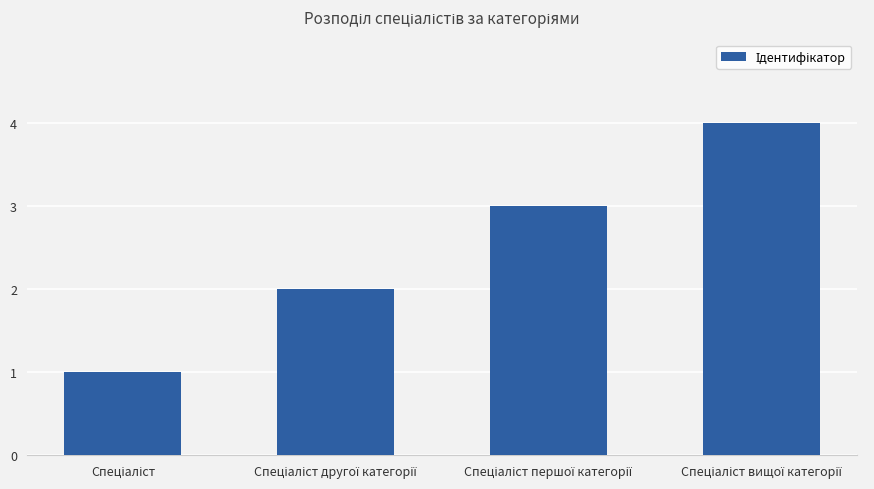

Are the bars grouped side by side (vs. stacked)?

No